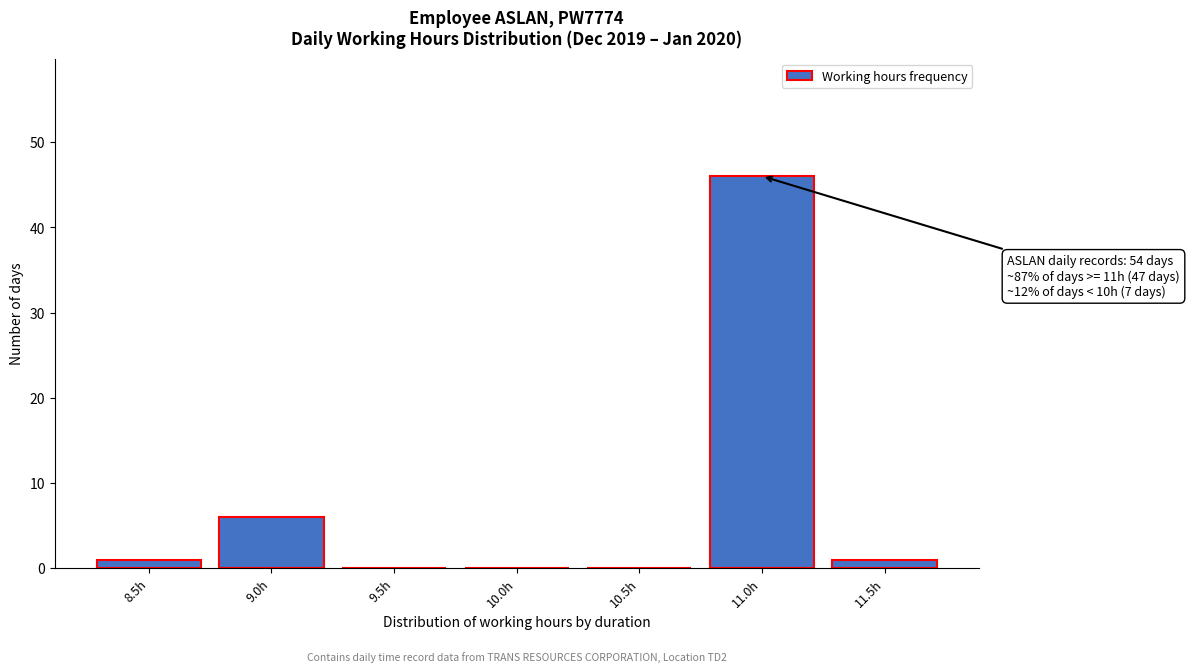

Reading left to right, extract all data points from this chart.

8.5h=1	9.0h=6	9.5h=0	10.0h=0	10.5h=0	11.0h=46	11.5h=1